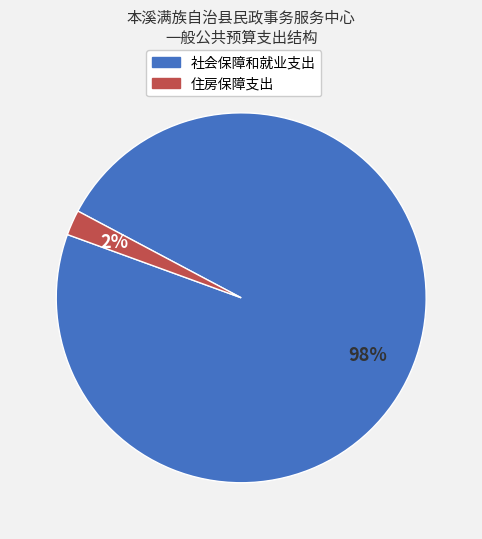

To the nearest percent, what is the combined percentage of 社会保障和就业支出 and 住房保障支出?

100%